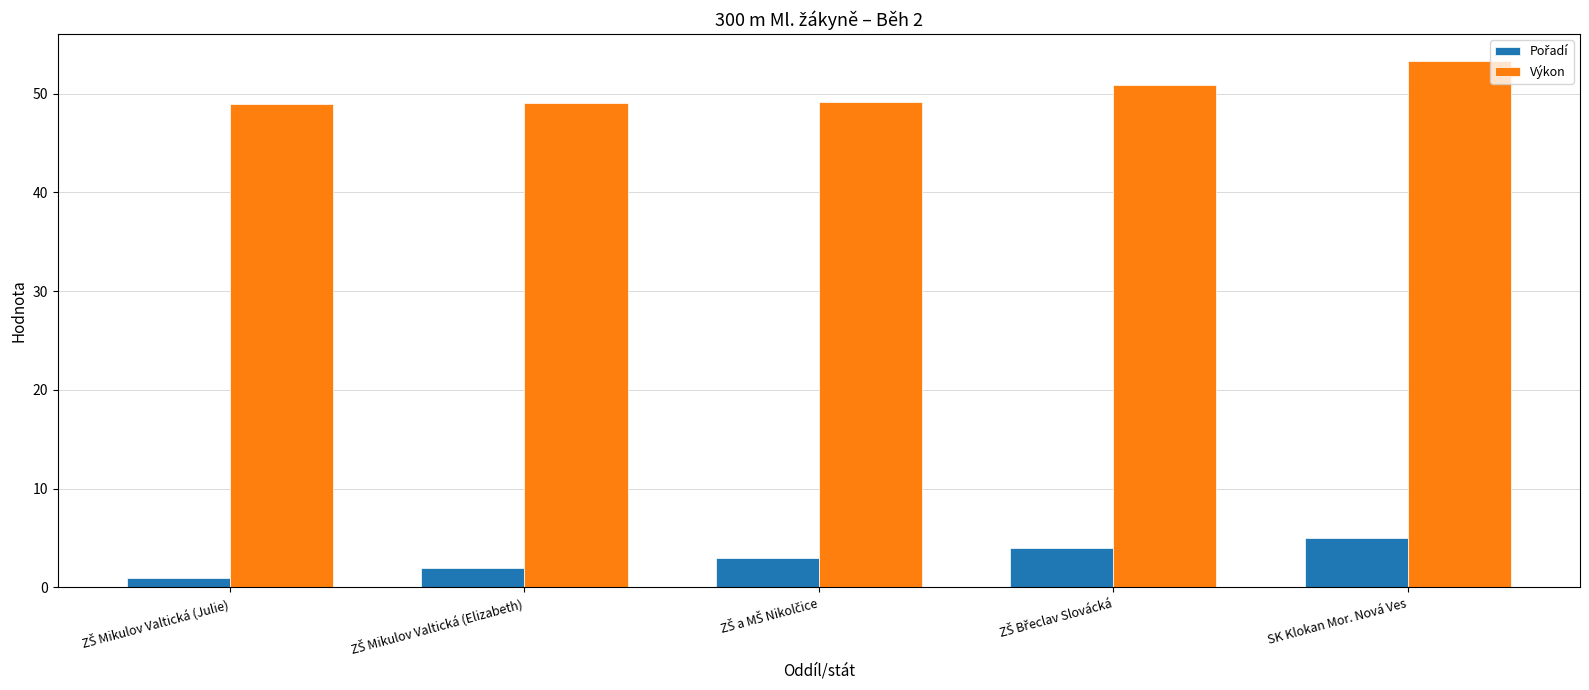

What is the highest value of the Výkon series?

53.4